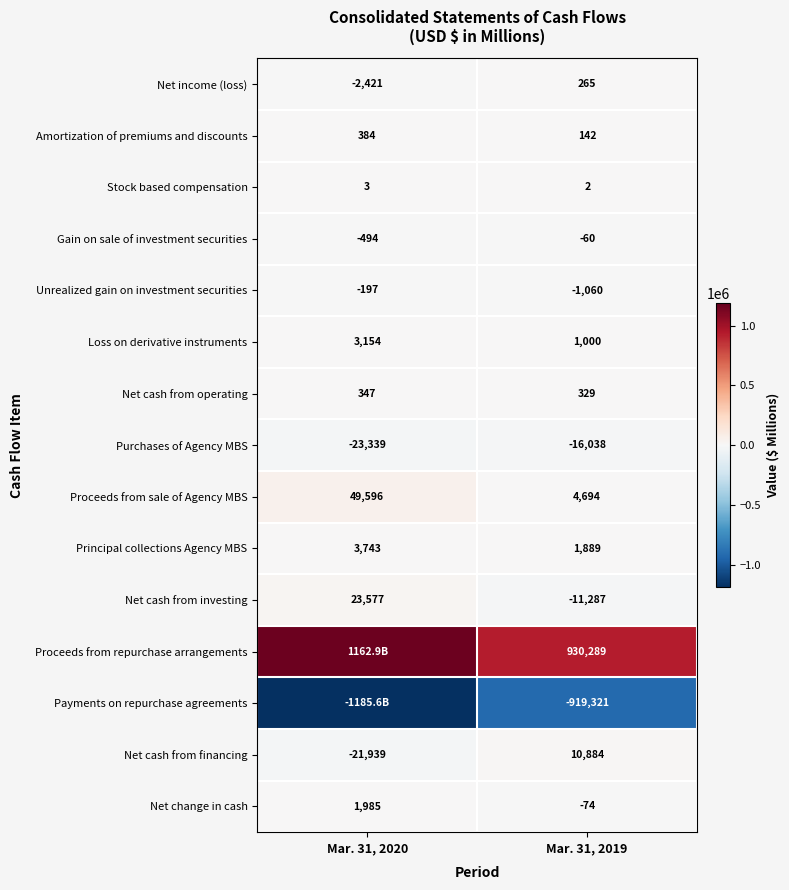

What is the sum of the Net cash from investing values at Mar. 31, 2020 and Mar. 31, 2019?

12290